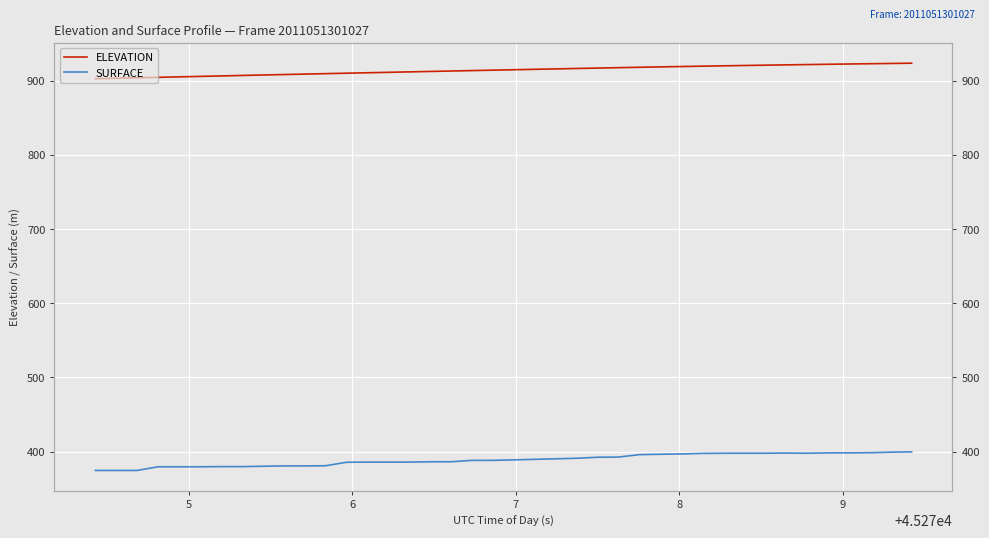

True or false: SURFACE and ELEVATION intersect in this chart.

False